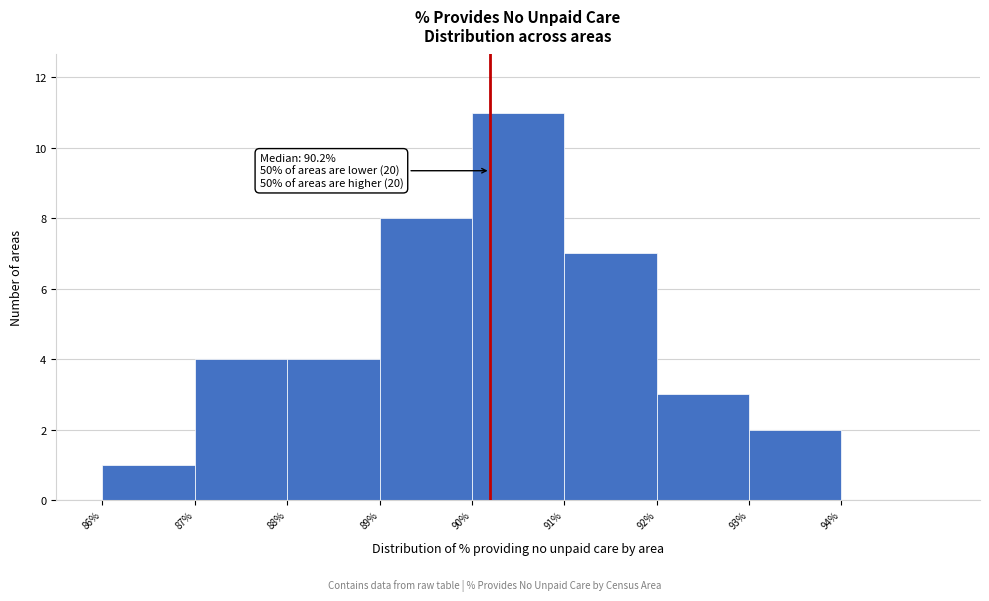

Over which range of the x-axis is the bar tallest?

90% to 91%